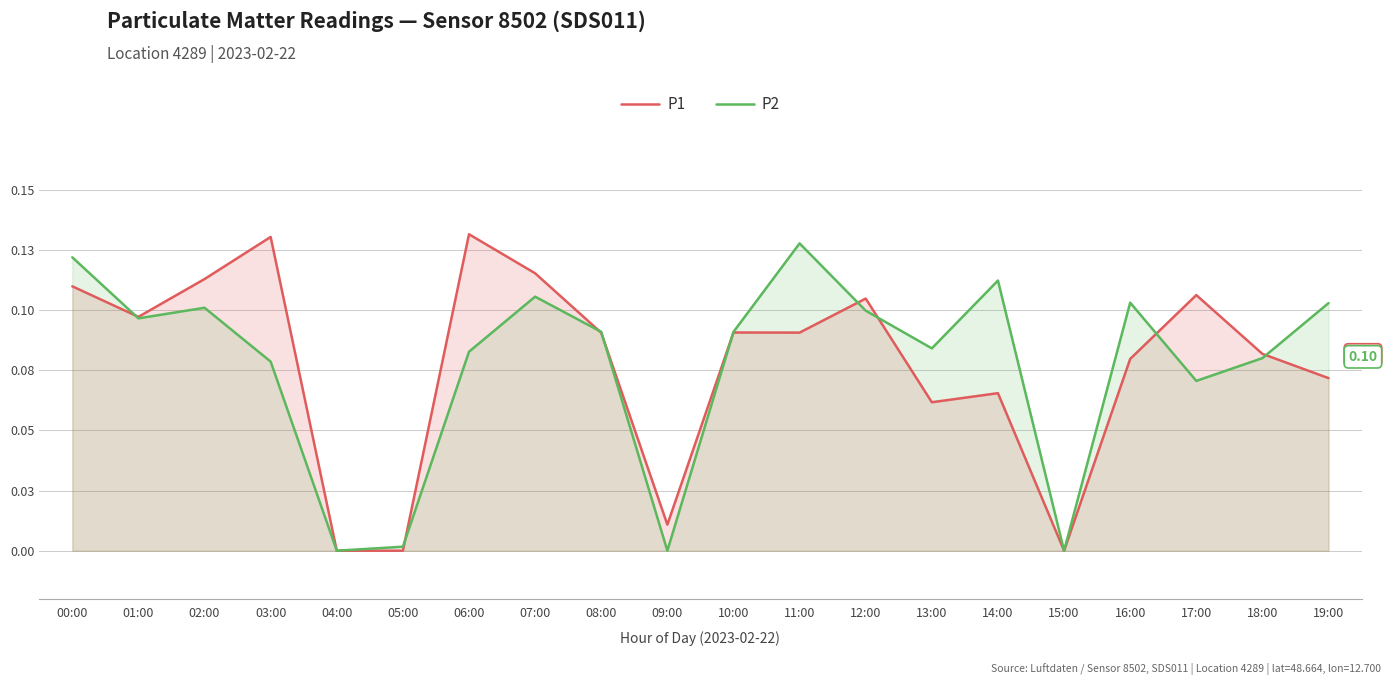

At which label does P2 reach its peak?

11:00